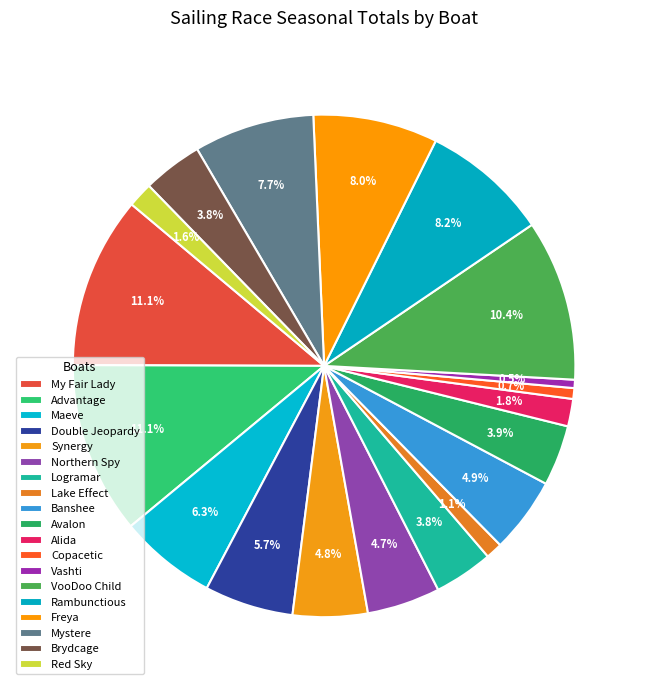

How many slices are in this pie chart?

19